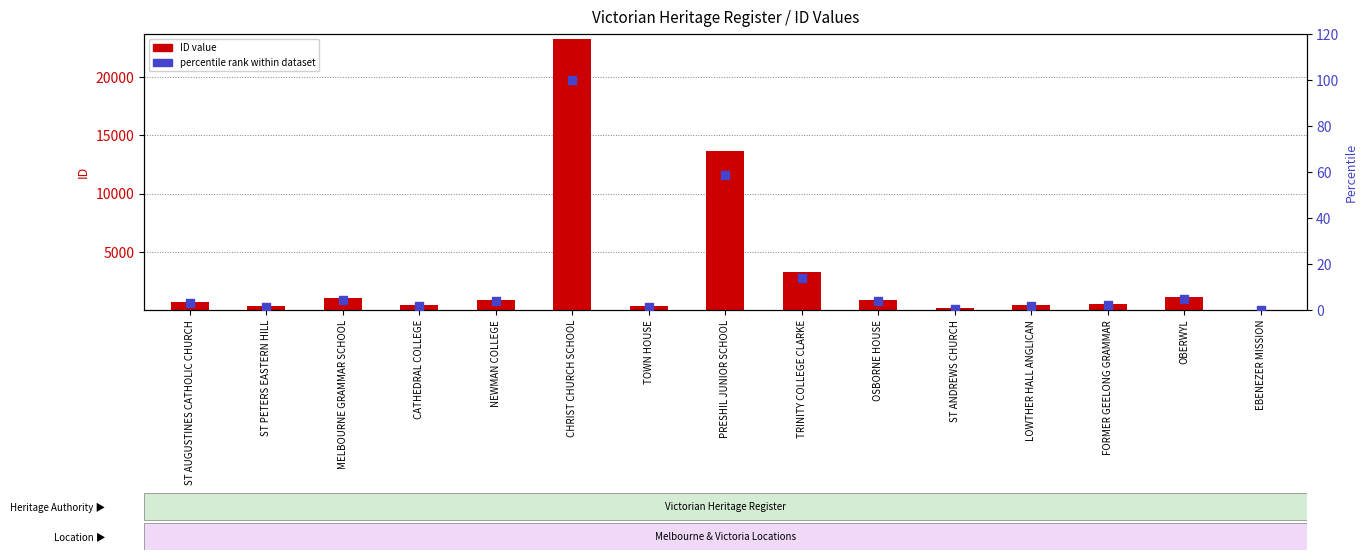

At which category is the sum across all series the highest?

CHRIST CHURCH SCHOOL